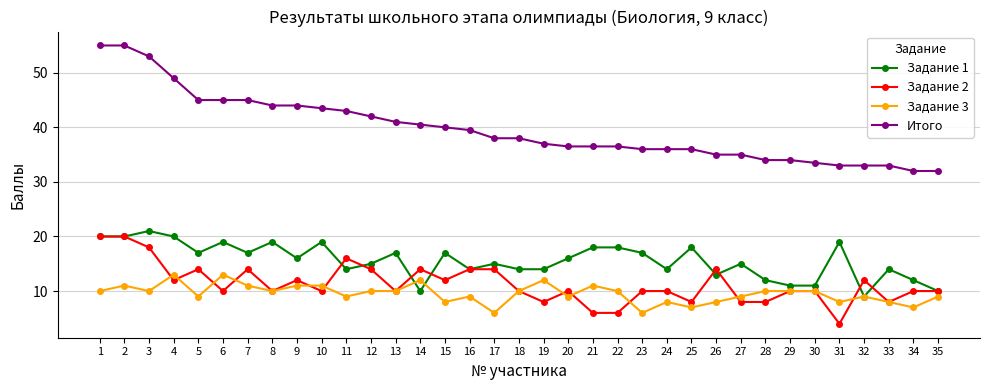

What are all the series names shown in the legend?

Задание 1, Задание 2, Задание 3, Итого